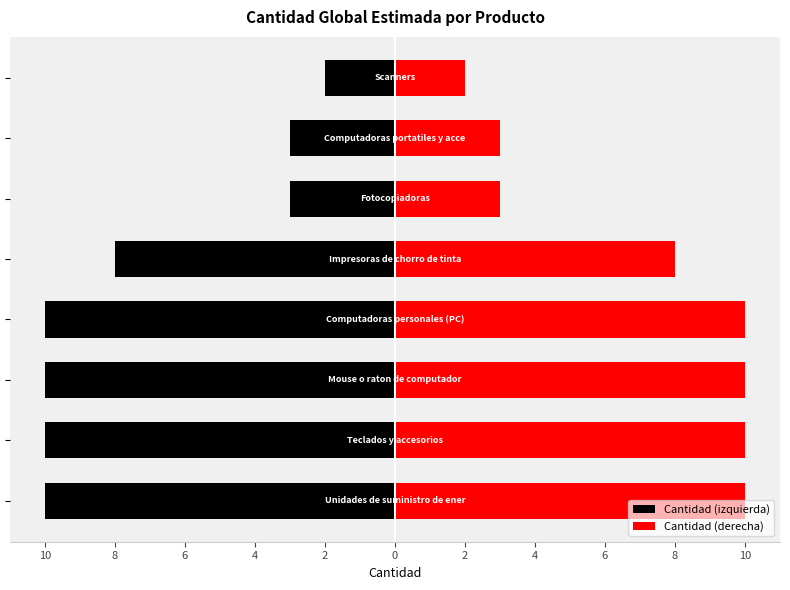

Reading left to right, list all the values displayed in this chart.

Cantidad (izquierda): -10	-10	-10	-10	-8	-3	-3	-2
Cantidad (derecha): 10	10	10	10	8	3	3	2